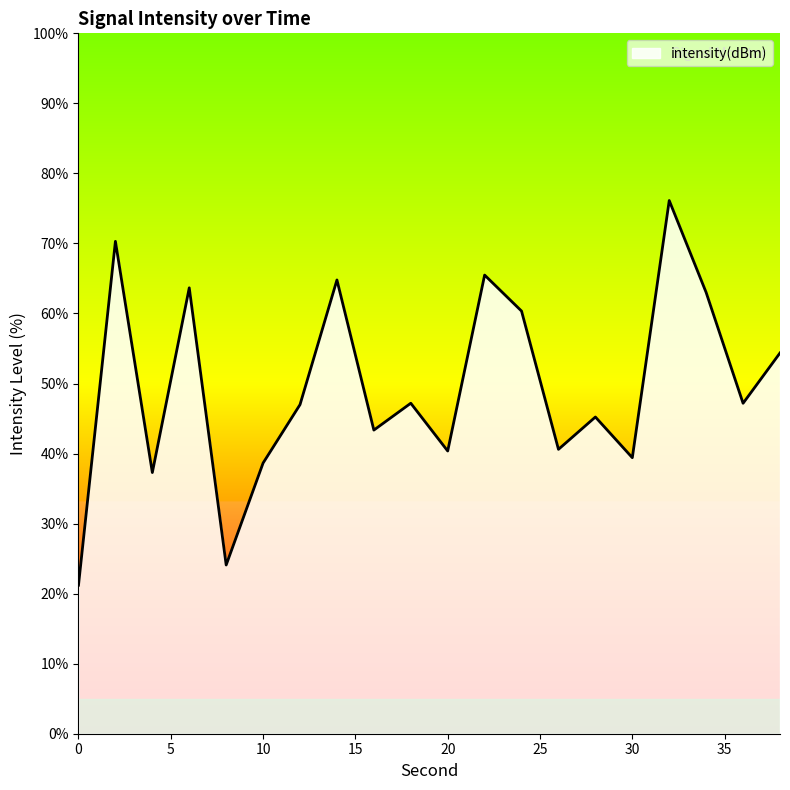

What is the greatest value displayed?

76.1